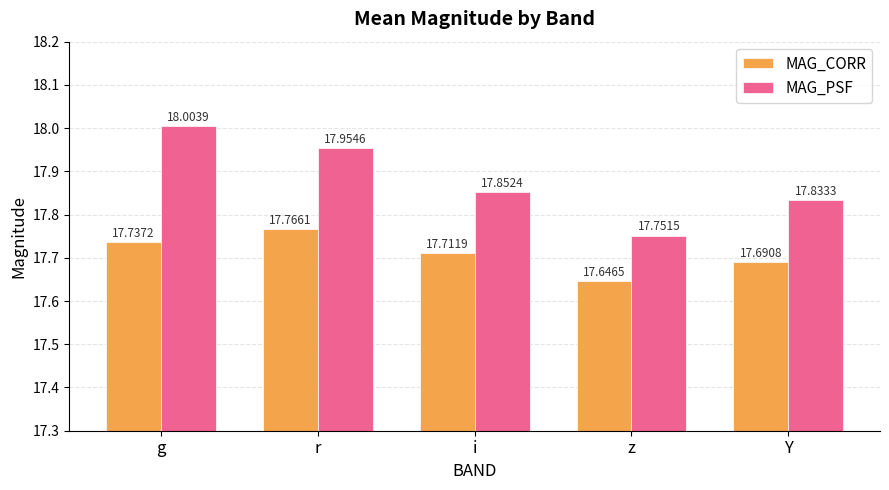

Is the value of MAG_PSF at r greater than the value of MAG_CORR at z?

Yes